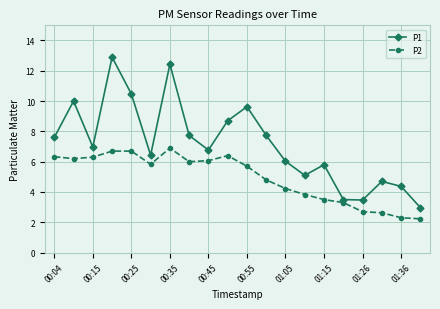

What is the minimum value shown in the chart?

2.2